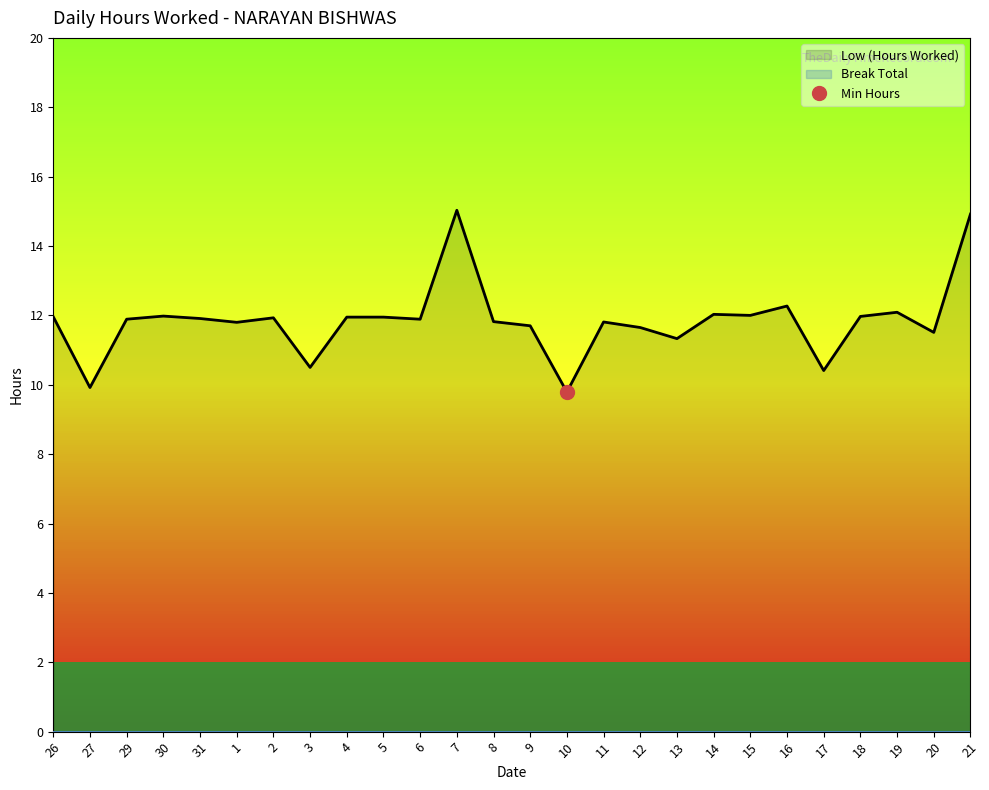

Rank the categories by value from highest to lowest.

7, 21, 16, 19, 14, 15, 30, 18, 26, 4, 5, 2, 31, 29, 6, 8, 11, 1, 9, 12, 20, 13, 3, 17, 27, 10